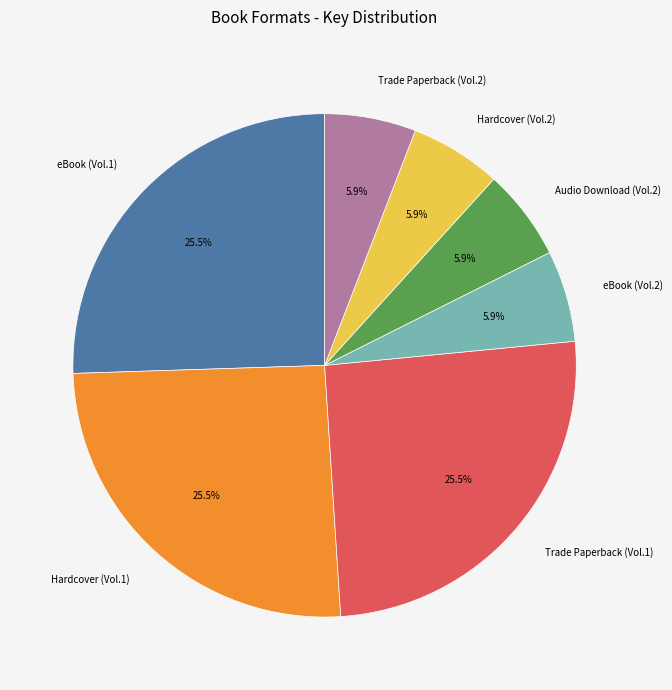

Do Audio Download (Vol.2) and Trade Paperback (Vol.1) together represent more than half of the pie?

No